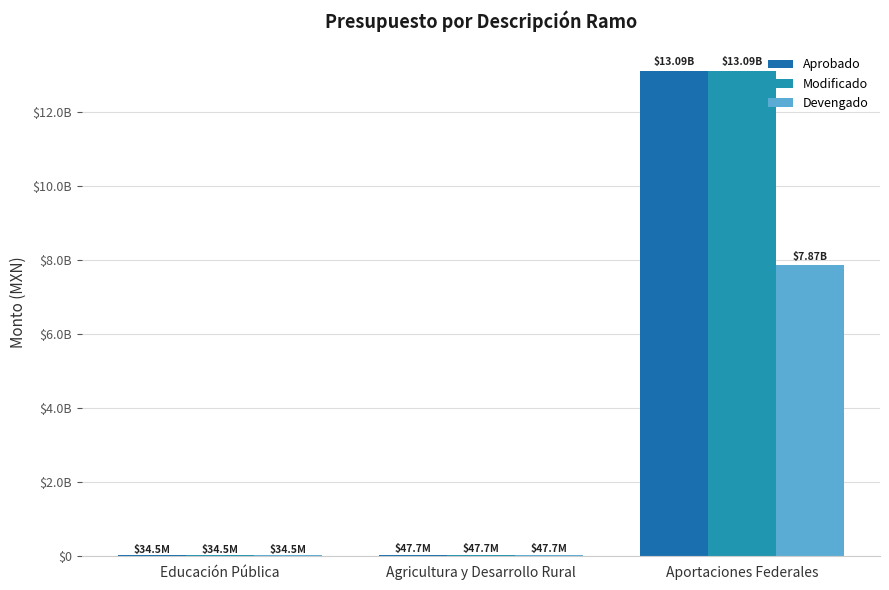

Read the Devengado value at Aportaciones Federales.

7868233098.8